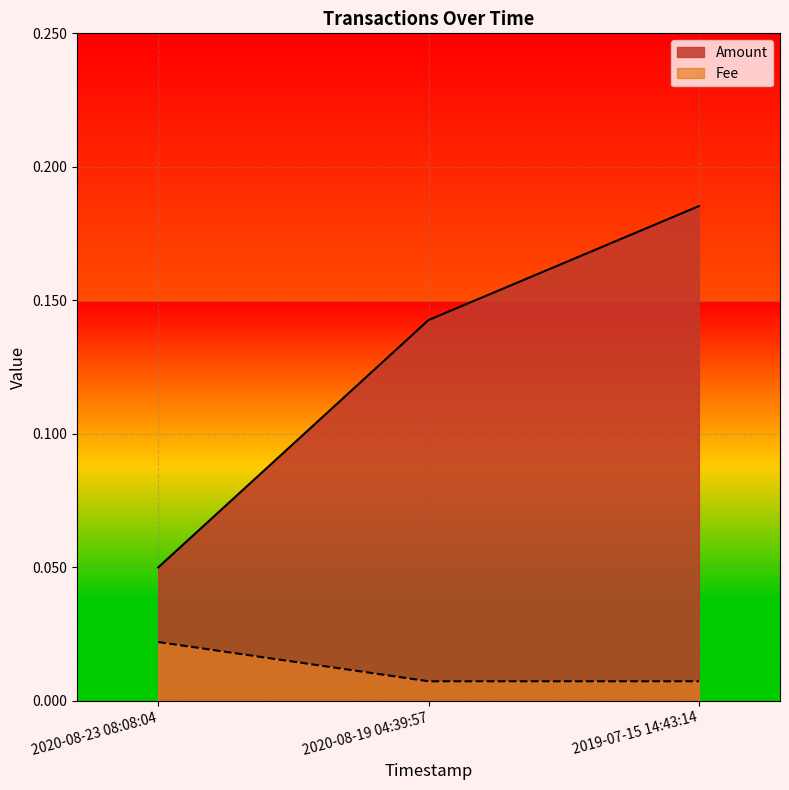

The value of Fee at 2019-07-15 14:43:14 is 0.0. True or false?

False